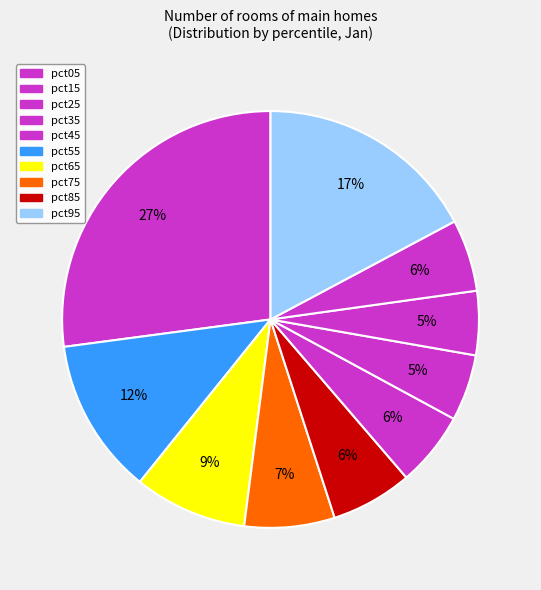

Which slice is the largest?

pct05